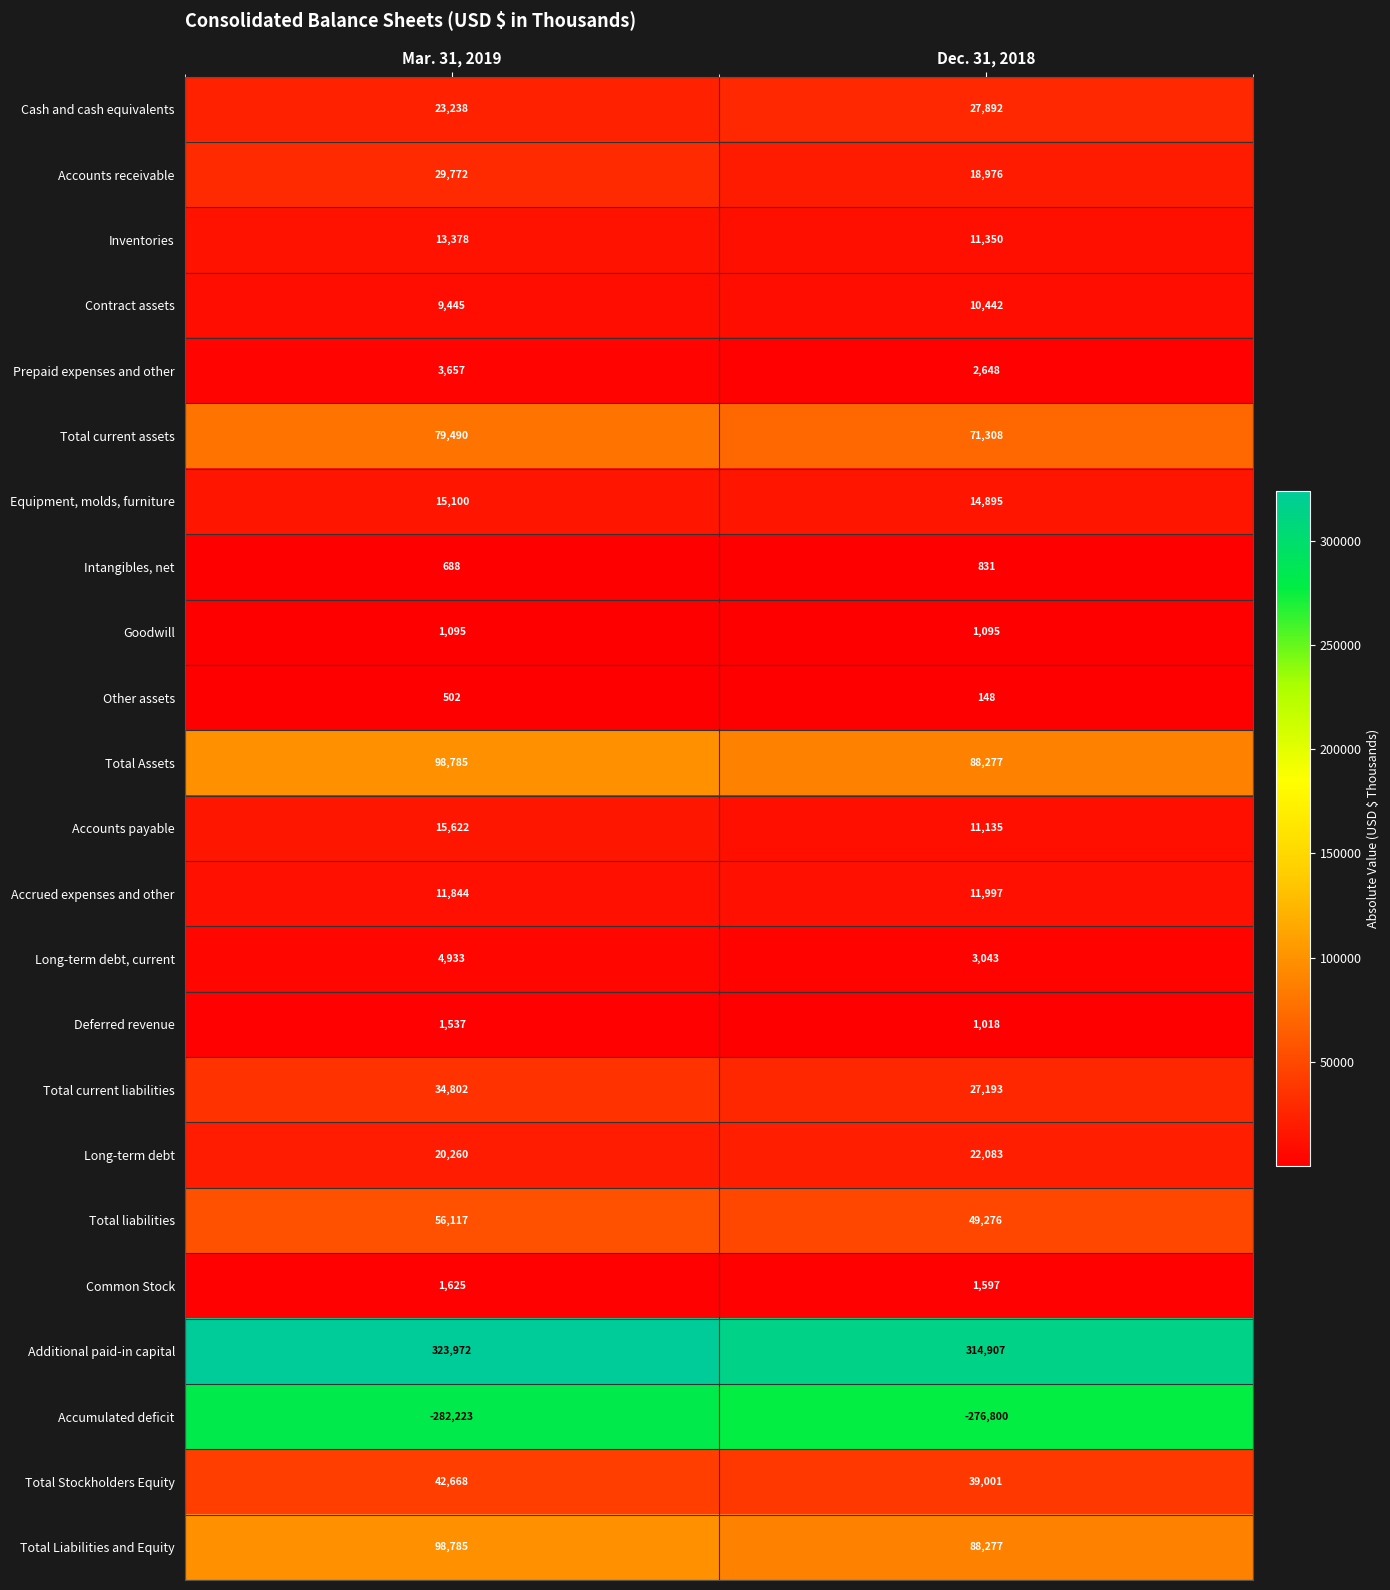

Is it true that Long-term debt equals 22083 at Dec. 31, 2018?

True